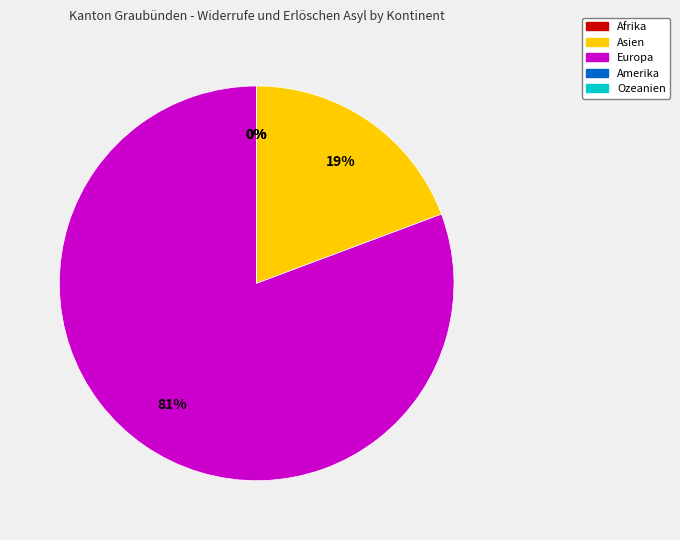

Between Ozeanien and Amerika, which is larger?

Ozeanien